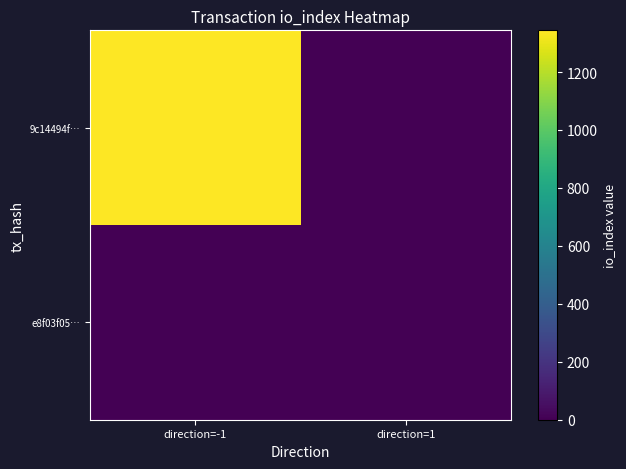

What is the spread (max minus min) of values at direction=-1?

1344